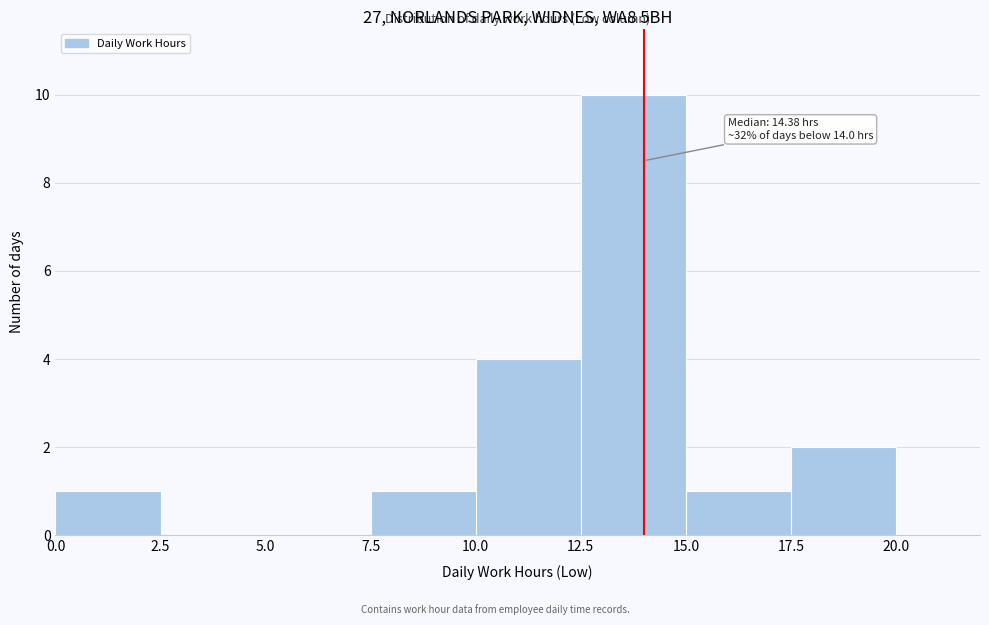

Which range on the x-axis has the tallest bar?

12.5 to 15.0